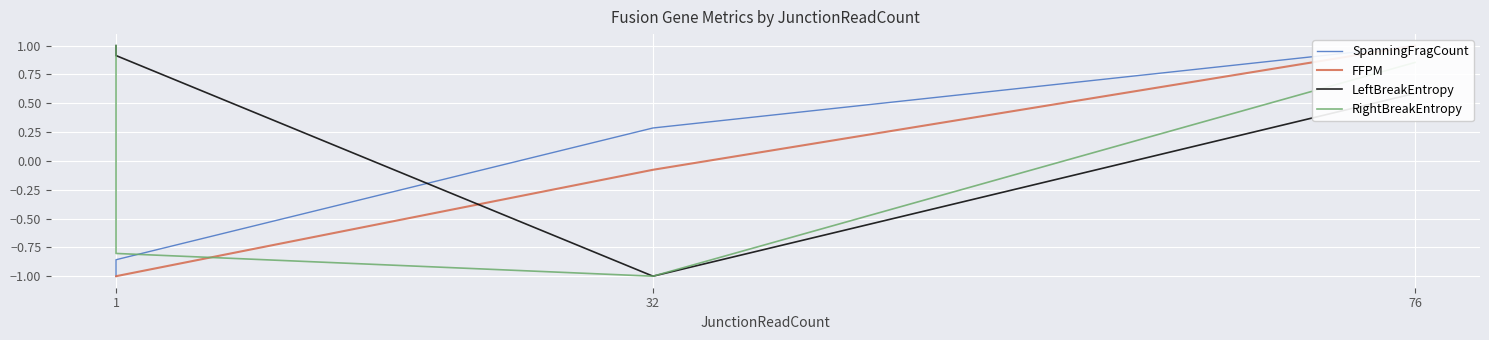

True or false: SpanningFragCount has more than 0 points higher than both neighbors.

False